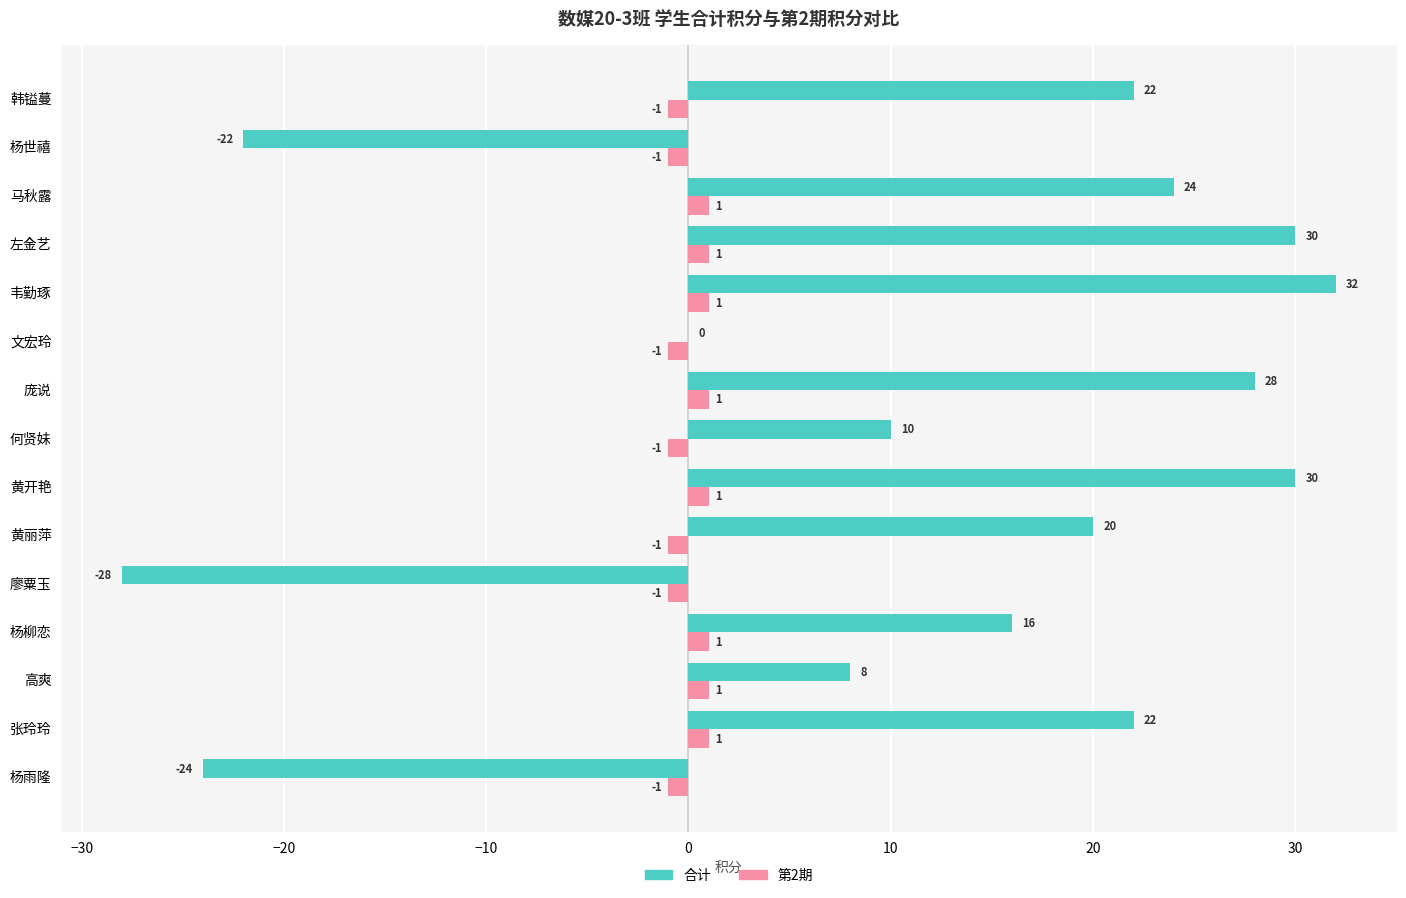

Which series changed the most between 杨雨隆 and 高爽?

合计